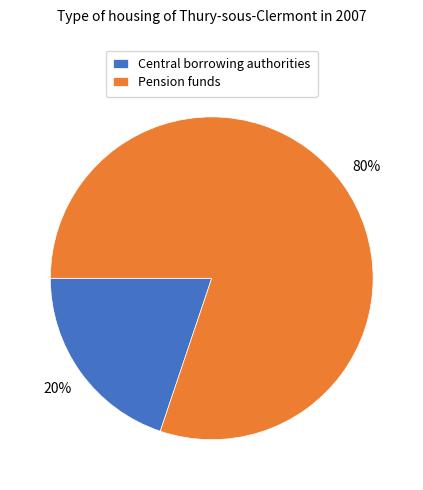

Is the sum of Central borrowing authorities and Pension funds greater than half?

Yes